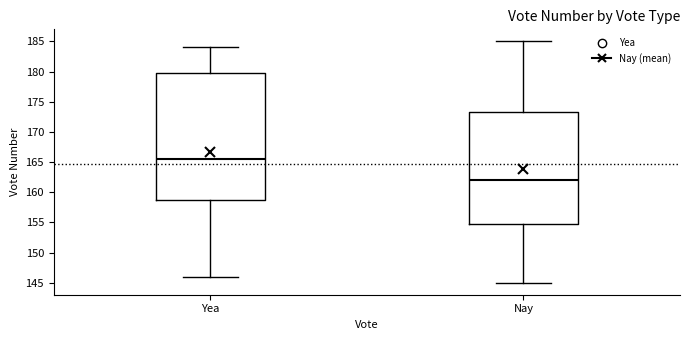

Where does the median line of the box for Yea sit on the y-axis? The values are not printed on the chart, so give them approximately, as read against the axis.

165.5